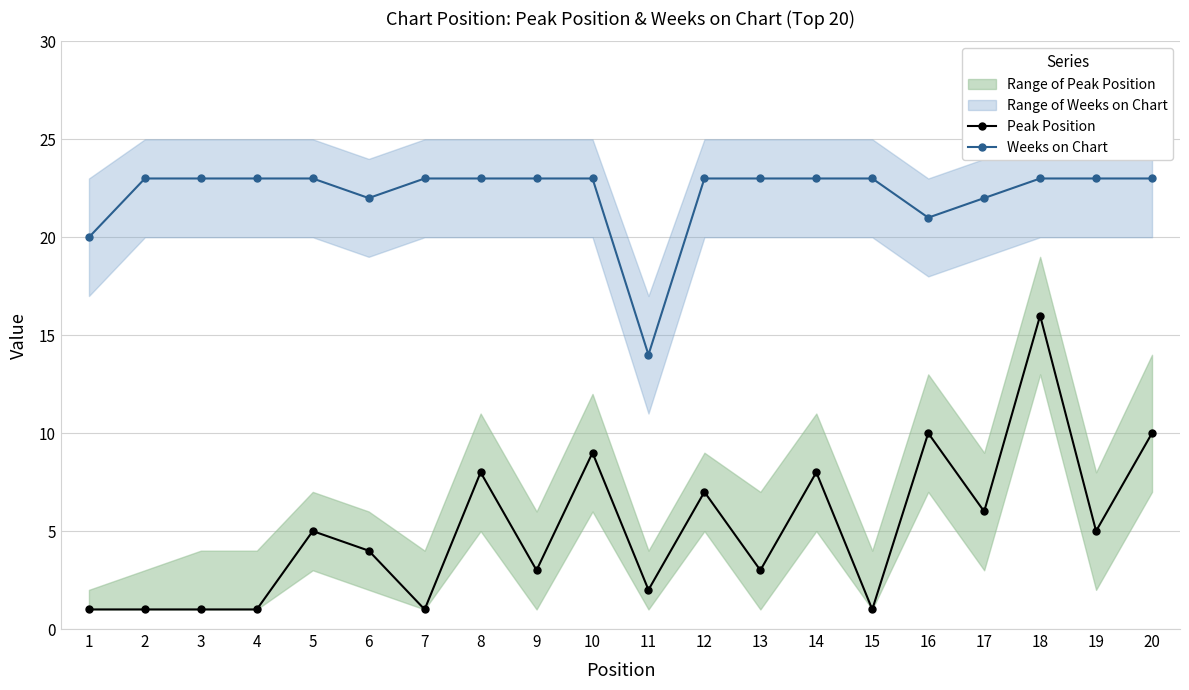

Is it true that Peak Position equals 3 at 13?

True